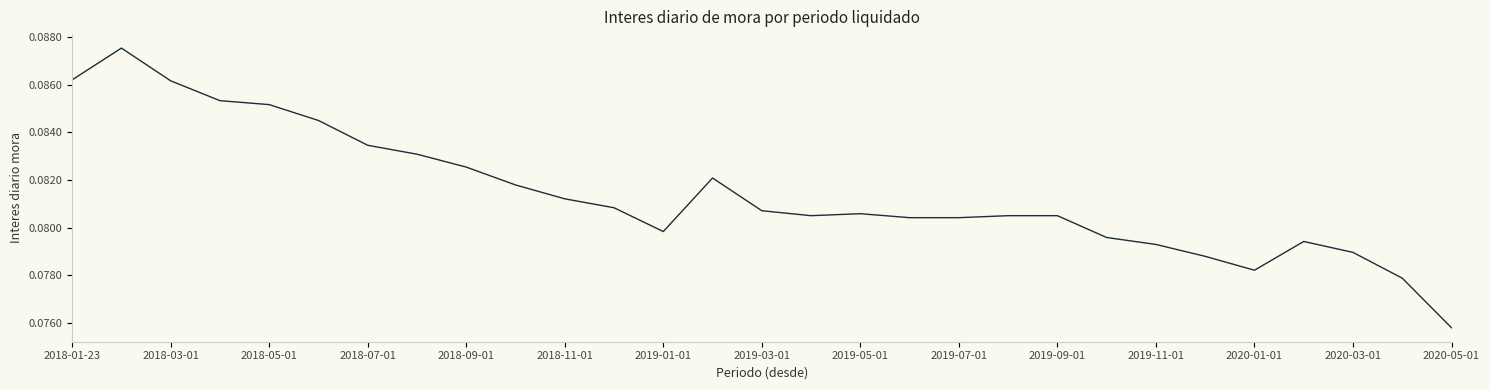

How many points are higher than both their immediate neighbors (excluding endpoints)?

4